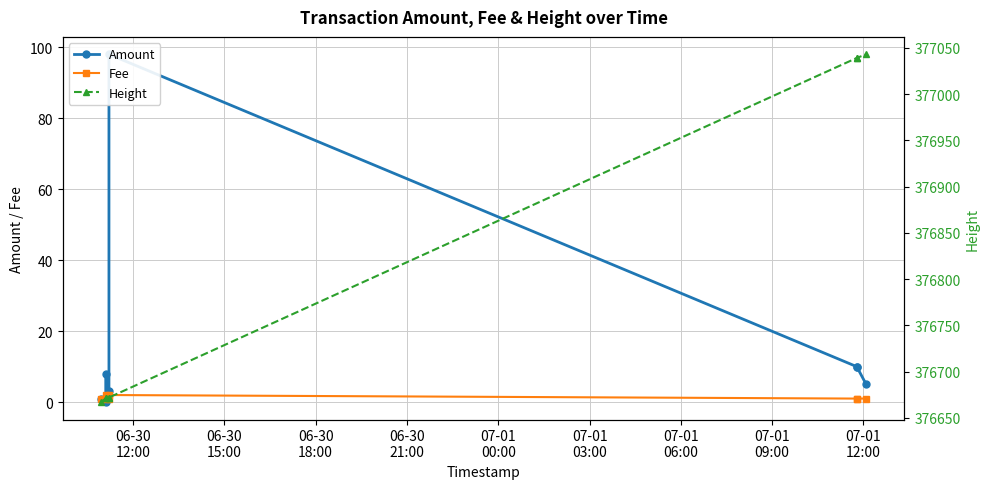

What is the value of the Height point at the 7th from the left?

377039